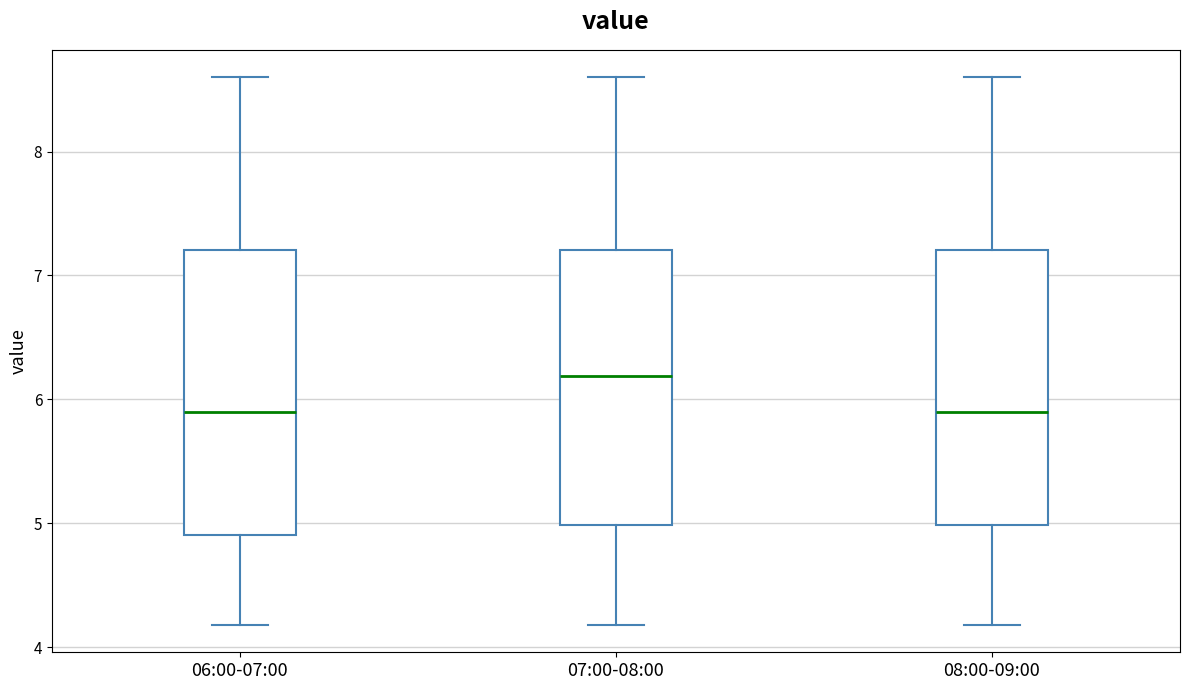

Where does the lower whisker of the box for 08:00-09:00 end on the y-axis? The values are not printed on the chart, so give them approximately, as read against the axis.

4.2